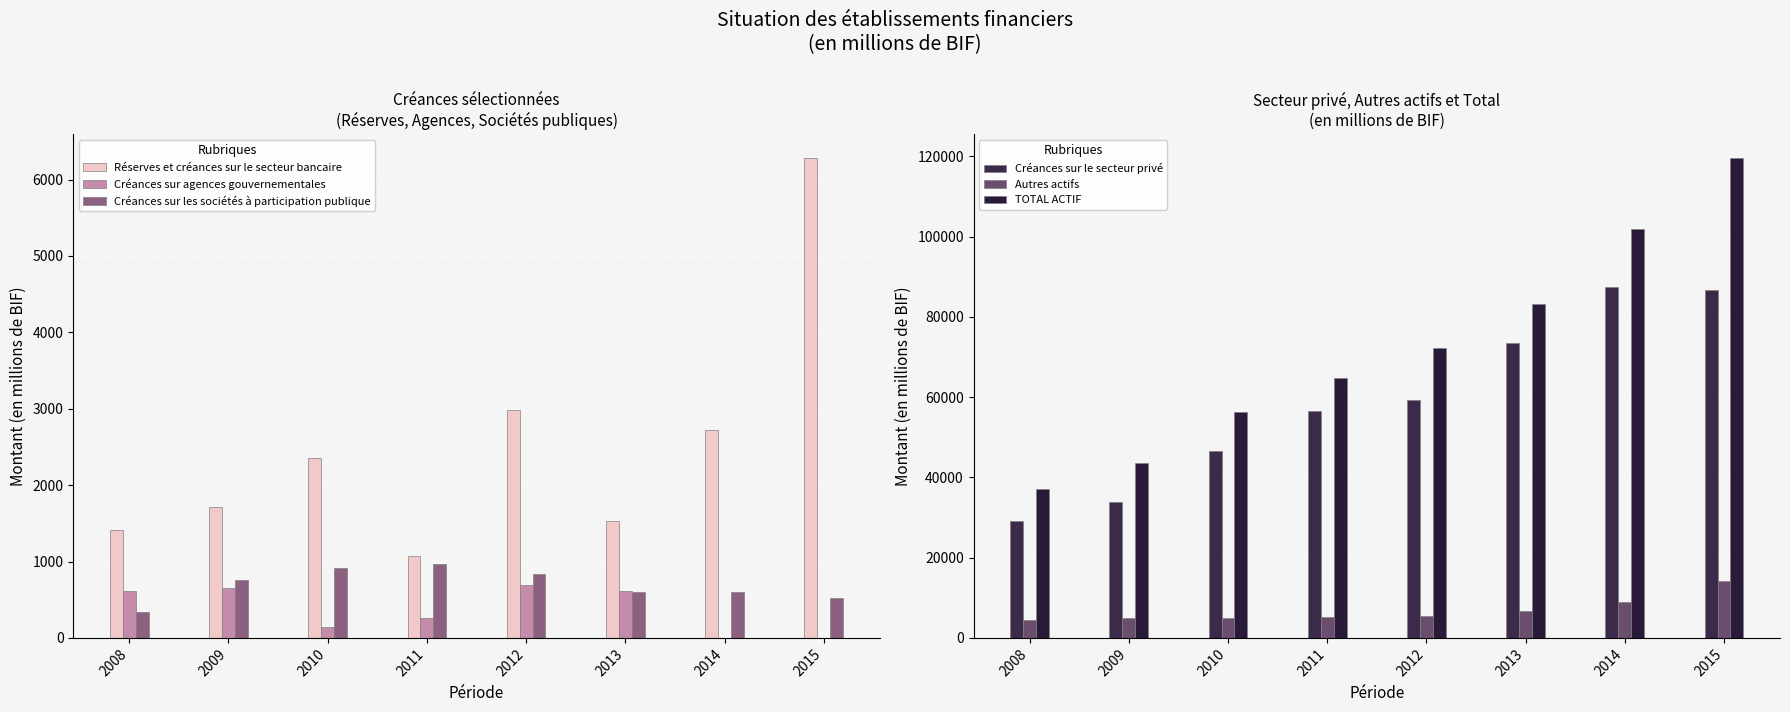

True or false: Créances sur les sociétés à participation publique has a value of 1193.7 at 2012.

False